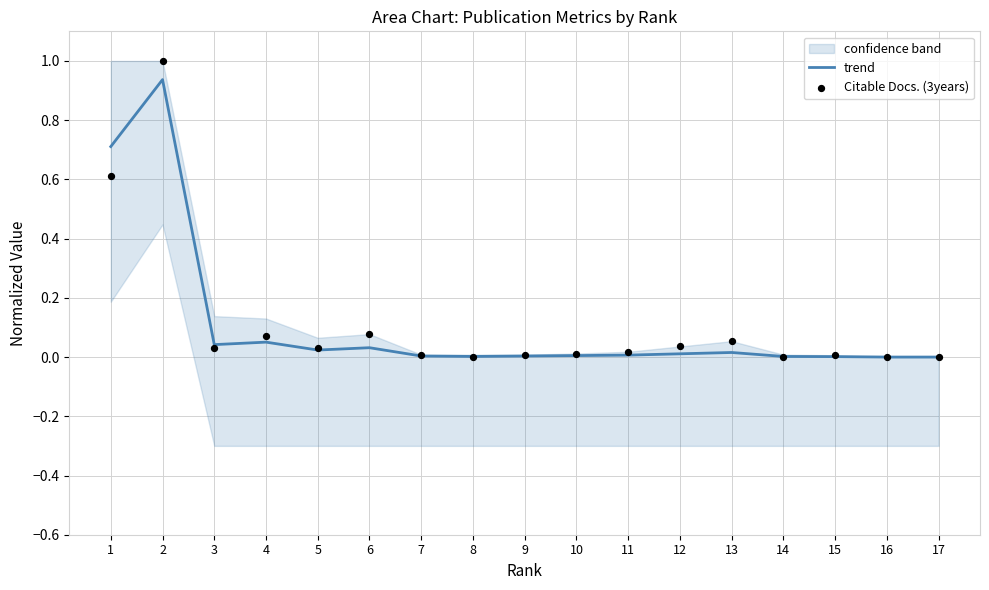

Is the value of trend at 8 greater than the value of Citable Docs. (3years) at 2?

No